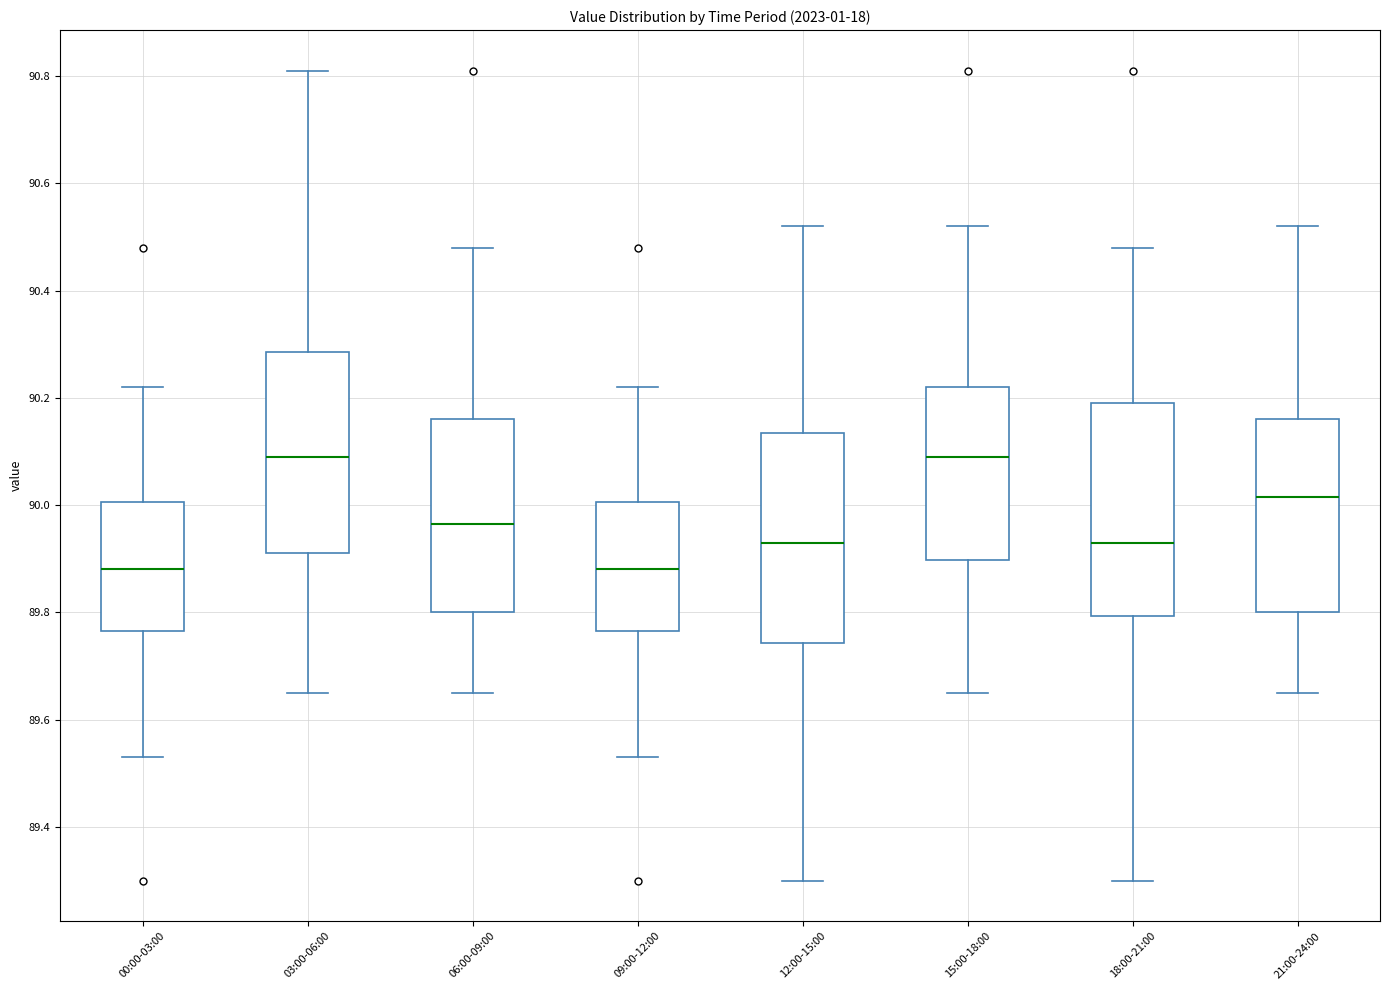

Reading left to right, read every box against the y-axis: the position of its median line, the range the box covers, and the ends of its whiskers. The values are not printed on the chart, so give them approximately, as read against the axis.

00:00-03:00: median 89.88, box 89.76 to 90.00, whiskers 89.54 to 90.22
03:00-06:00: median 90.10, box 89.92 to 90.28, whiskers 89.66 to 90.82
06:00-09:00: median 89.96, box 89.80 to 90.16, whiskers 89.66 to 90.48
09:00-12:00: median 89.88, box 89.76 to 90.00, whiskers 89.54 to 90.22
12:00-15:00: median 89.94, box 89.74 to 90.14, whiskers 89.30 to 90.52
15:00-18:00: median 90.10, box 89.90 to 90.22, whiskers 89.66 to 90.52
18:00-21:00: median 89.94, box 89.80 to 90.20, whiskers 89.30 to 90.48
21:00-24:00: median 90.02, box 89.80 to 90.16, whiskers 89.66 to 90.52